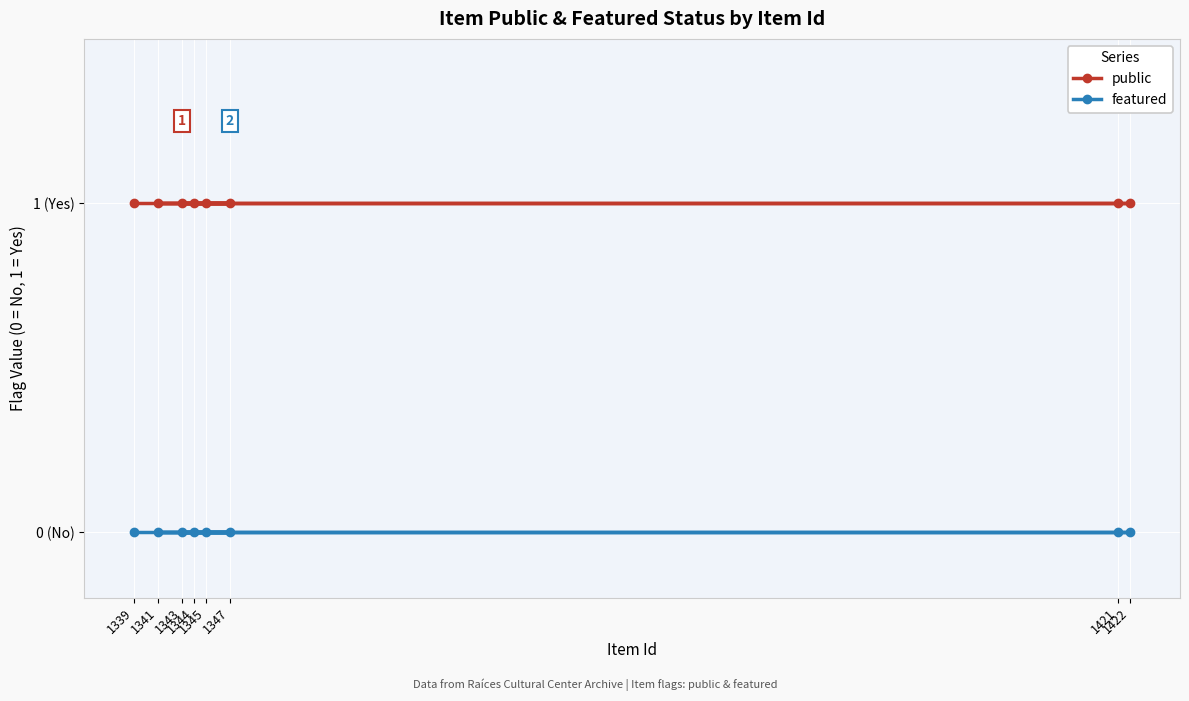

At how many categories does at least one series exceed 0?

8